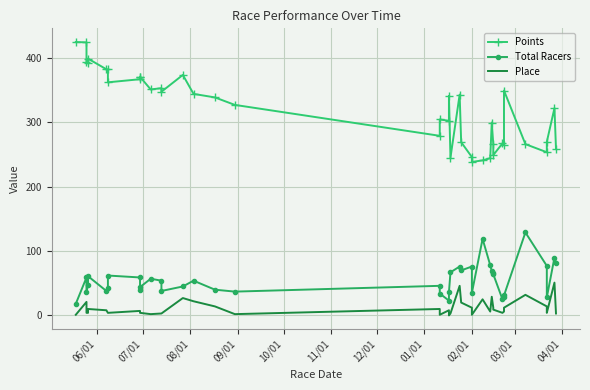

What is the sum of all Points values?

12830.1